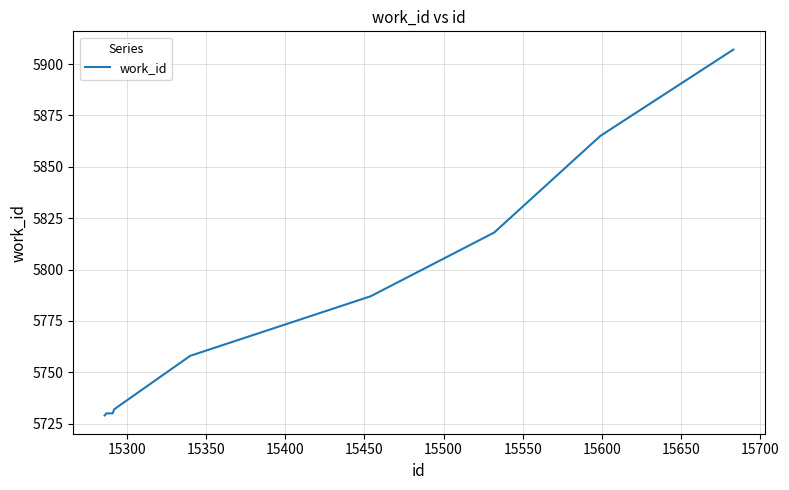

What is the average value?

5779